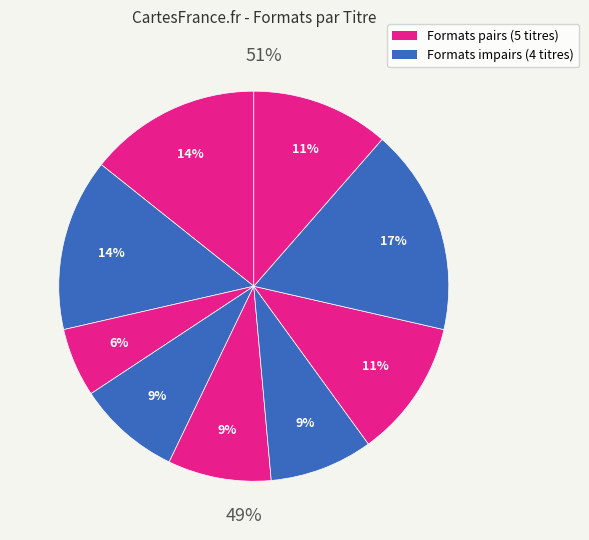

To the nearest percent, what percentage of the pie is Little Cat's Luck?

9%